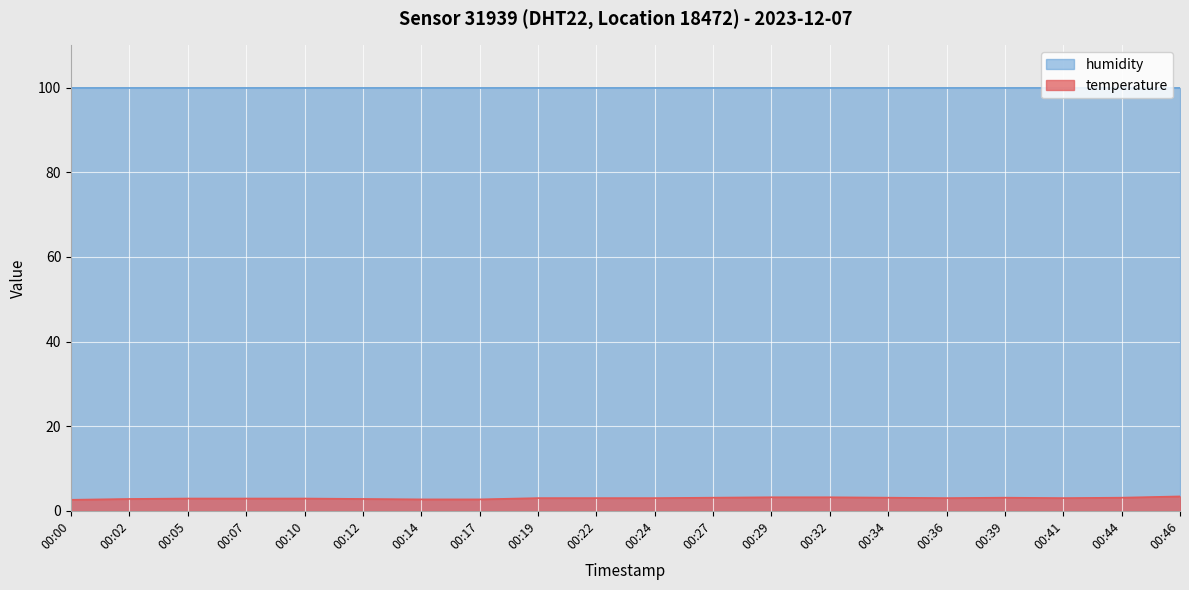

What is the maximum value shown in the chart?

99.9